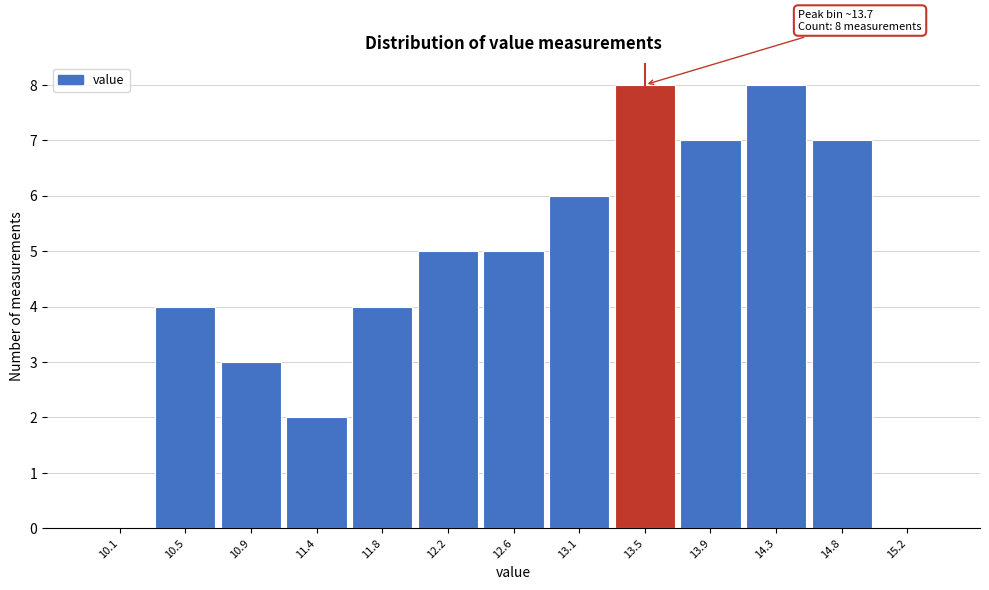

Reading left to right, transcribe all the data shown in this chart.

10.1=0	10.5=4	10.9=3	11.4=2	11.8=4	12.2=5	12.6=5	13.1=6	13.5=8	13.9=7	14.3=8	14.8=7	15.2=0